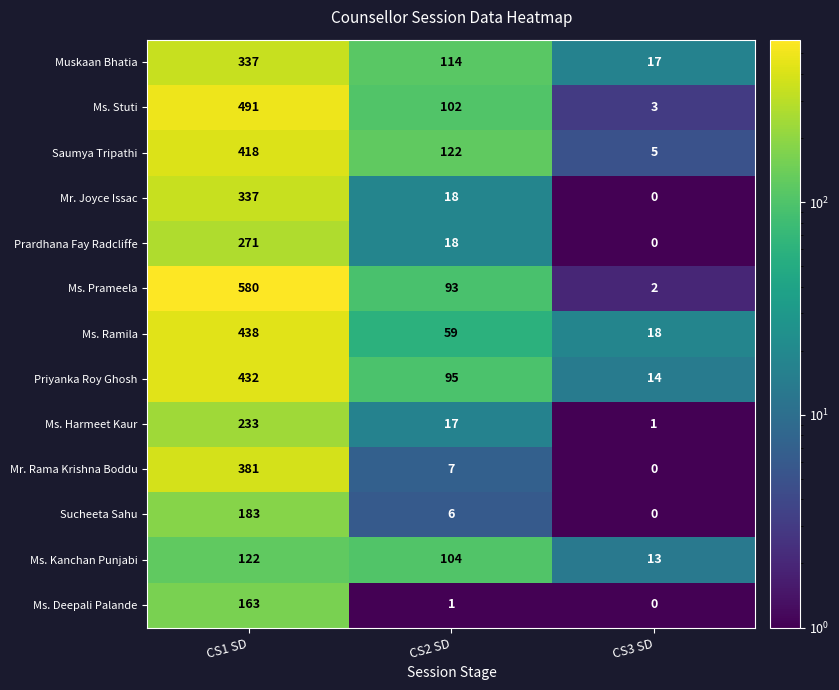

List the labels in order of Sucheeta Sahu value, smallest first.

CS3 SD, CS2 SD, CS1 SD